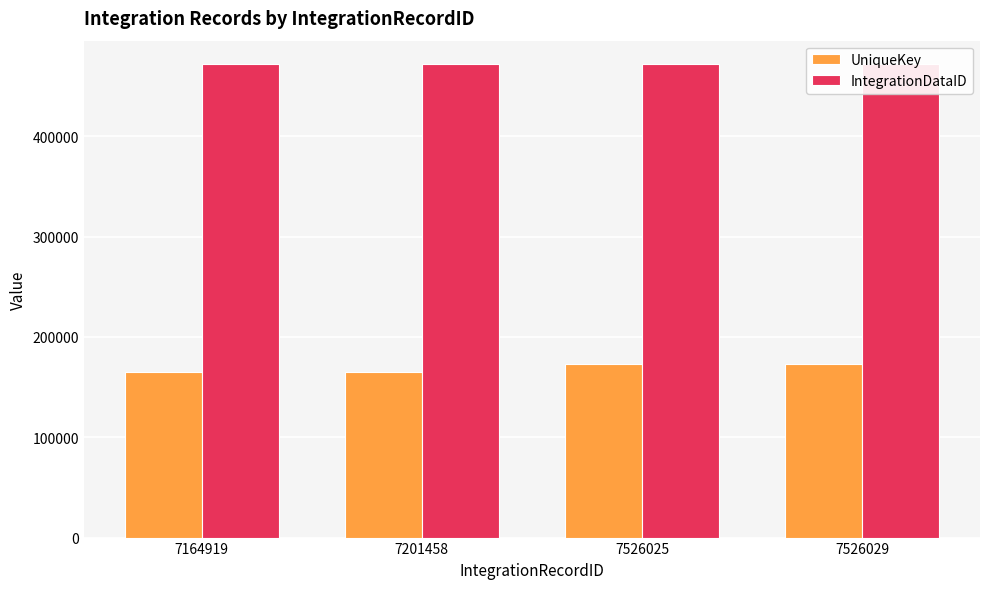

The value of IntegrationDataID at 7164919 is 471614. True or false?

True